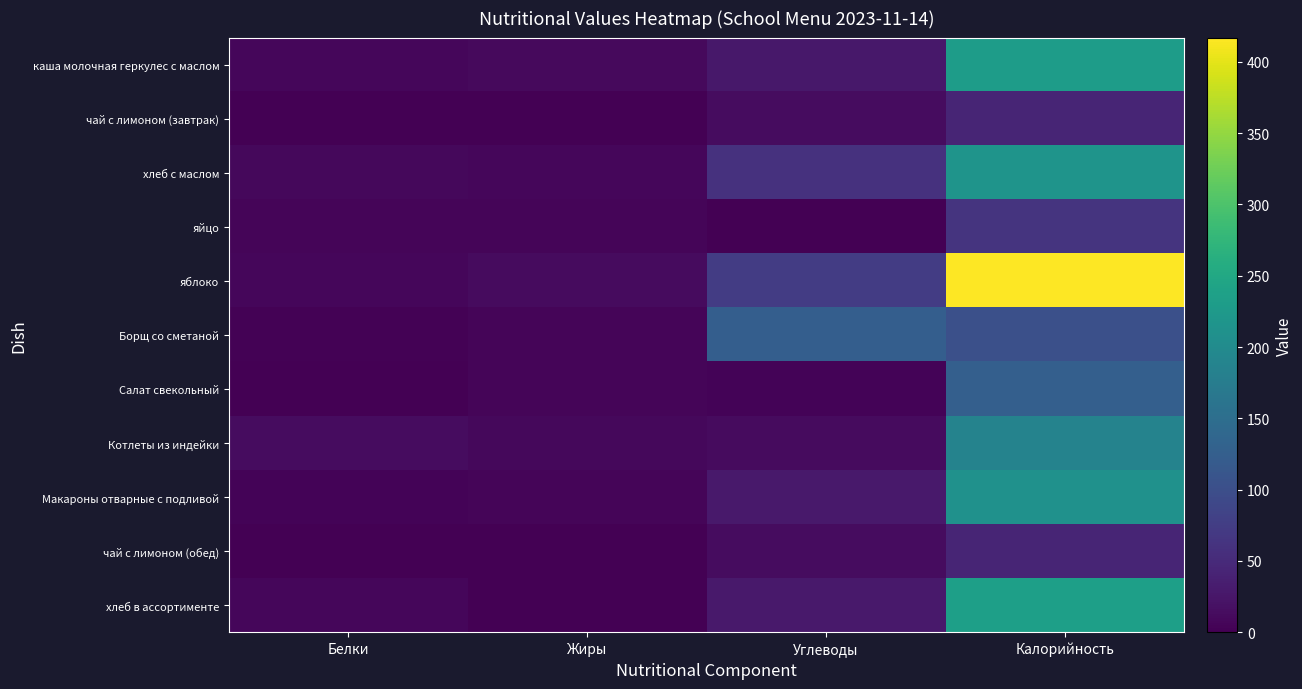

How many data points in чай с лимоном (обед) are less than 13?

2